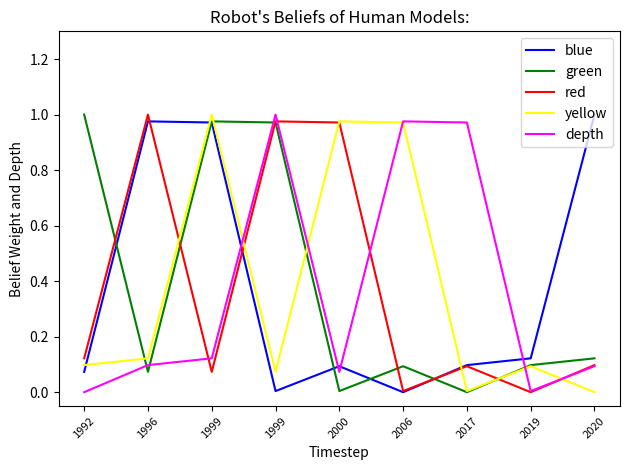

Reading left to right, what are all the values shown in this chart?

blue: 1992=0.1	1996=1.0	1999=1.0	1999=0.0	2000=0.1	2006=0.0	2017=0.1	2019=0.1	2020=1.0
green: 1992=1.0	1996=0.1	1999=1.0	1999=1.0	2000=0.0	2006=0.1	2017=0.0	2019=0.1	2020=0.1
red: 1992=0.1	1996=1.0	1999=0.1	1999=1.0	2000=1.0	2006=0.0	2017=0.1	2019=0.0	2020=0.1
yellow: 1992=0.1	1996=0.1	1999=1.0	1999=0.1	2000=1.0	2006=1.0	2017=0.0	2019=0.1	2020=0.0
depth: 1992=0.0	1996=0.1	1999=0.1	1999=1.0	2000=0.1	2006=1.0	2017=1.0	2019=0.0	2020=0.1